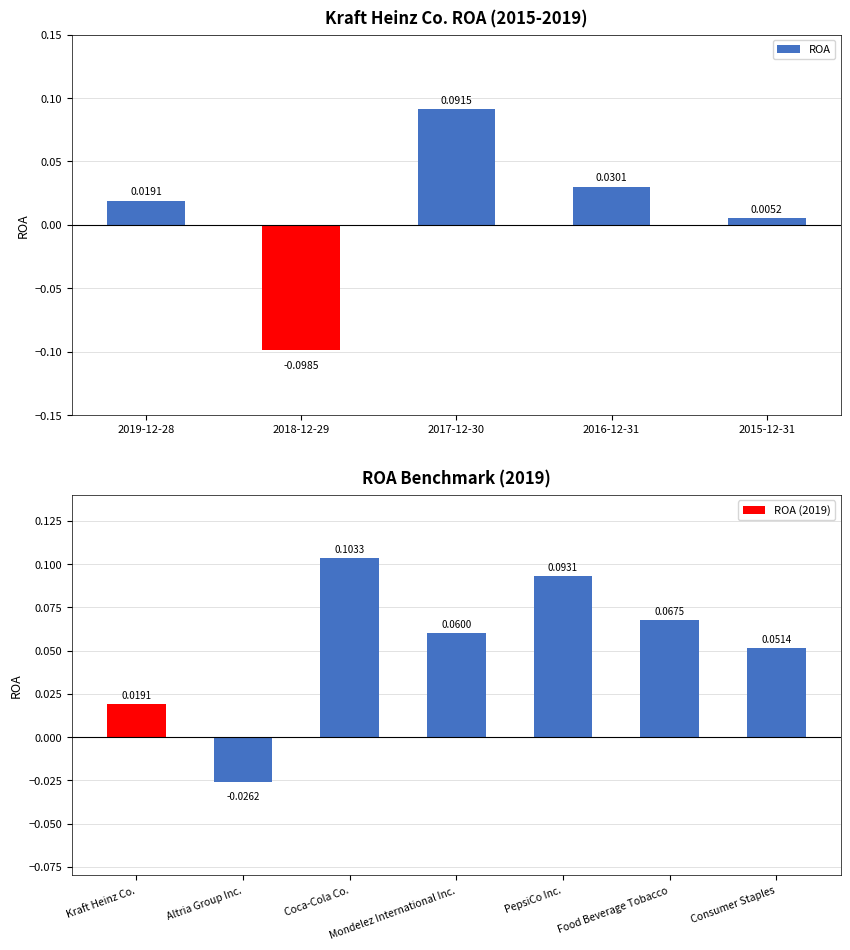

Reading right to left, list all the values displayed in this chart.

2015-12-31=0.0	2016-12-31=0.0	2017-12-30=0.1	2018-12-29=-0.1	2019-12-28=0.0